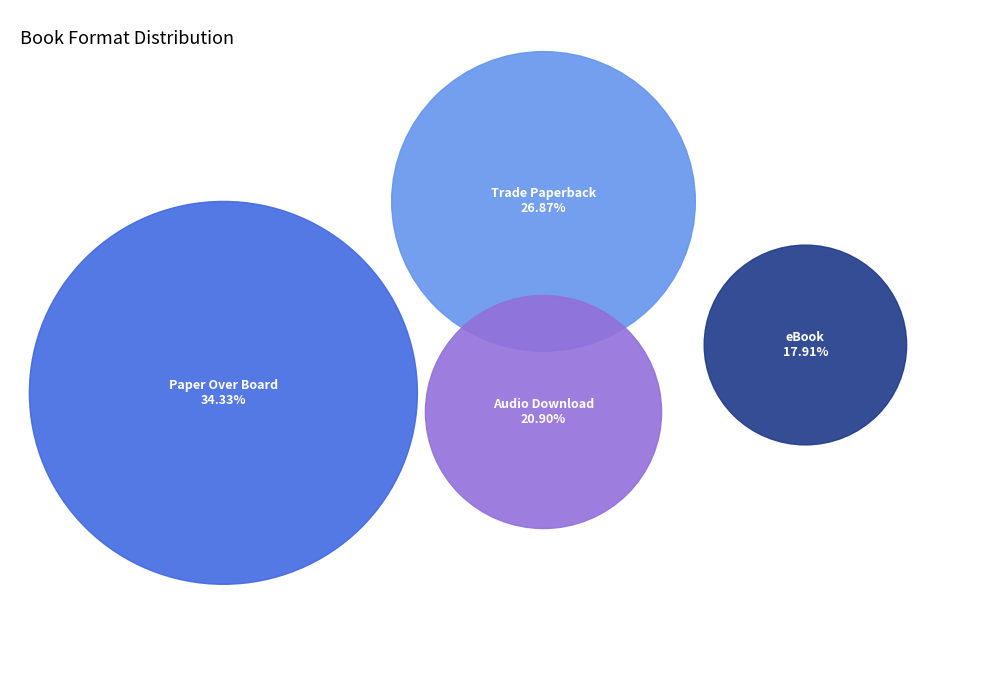

Count the number of slices in the pie.

4